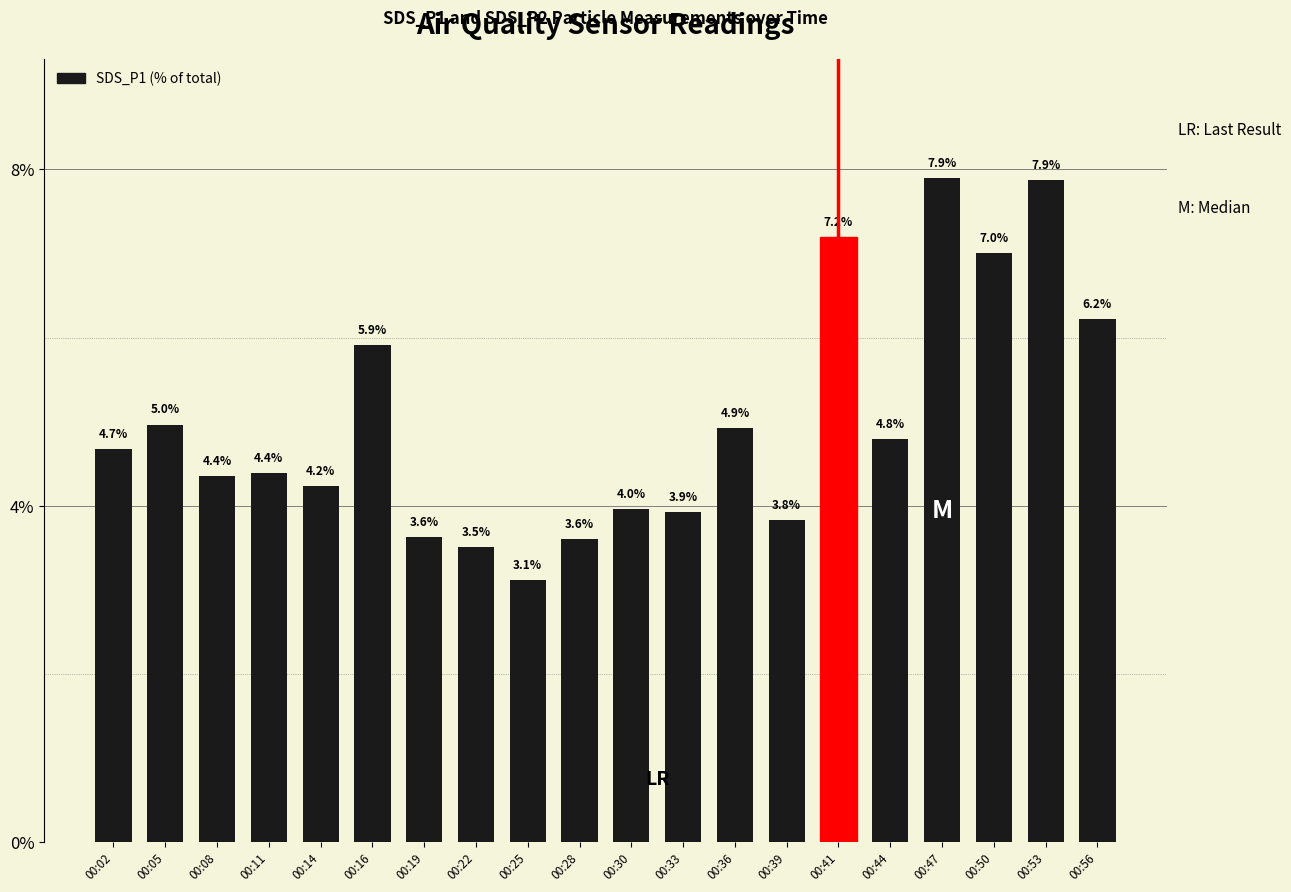

At which label is the value closest to 5?

00:05